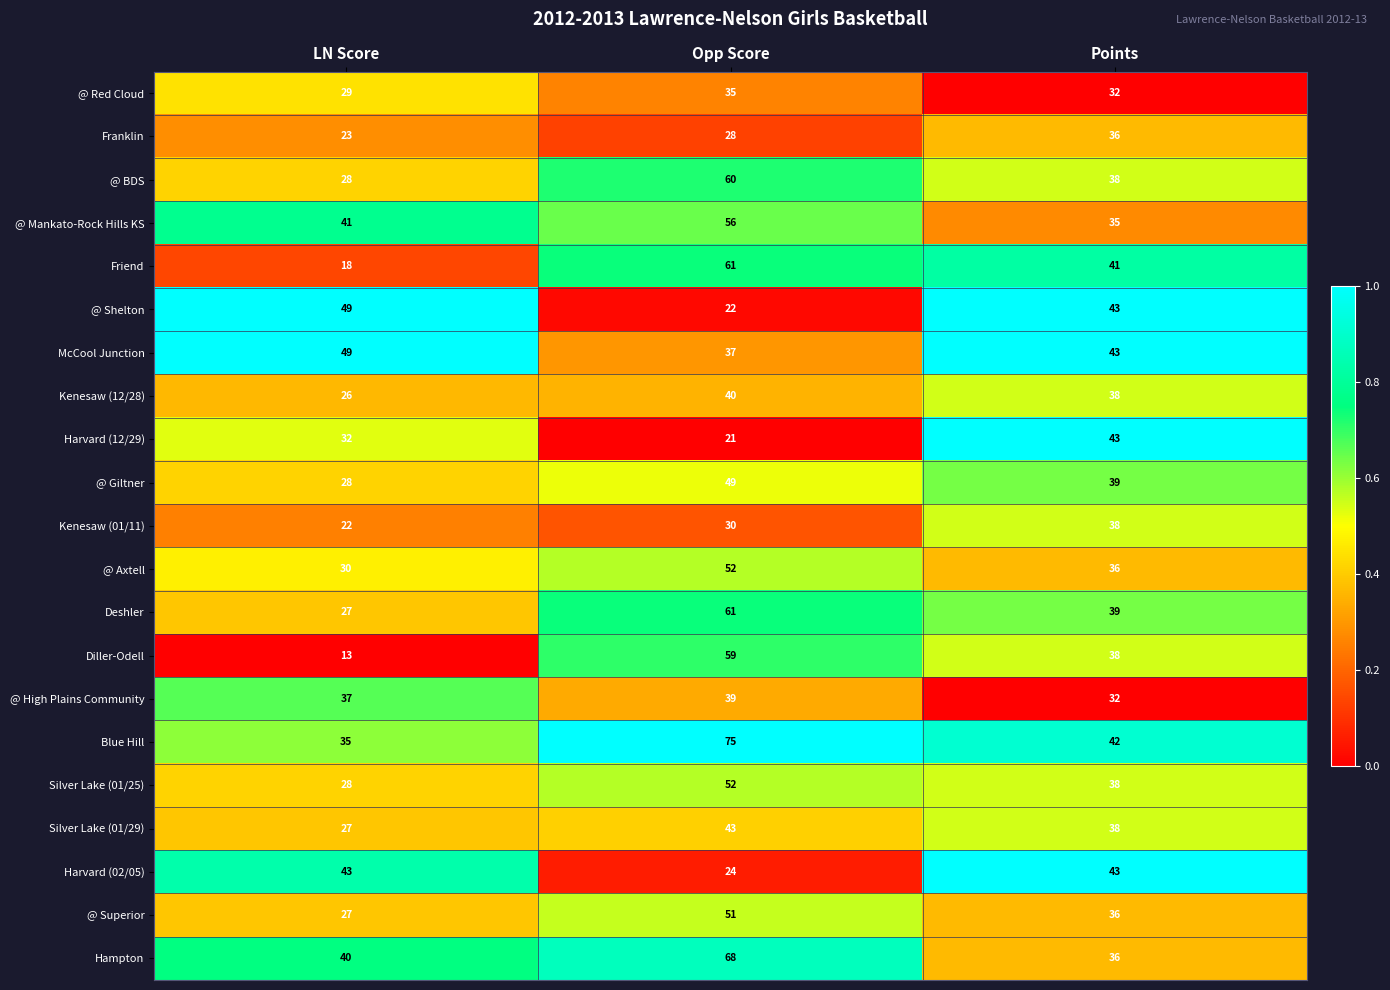

Between LN Score and Opp Score, which series saw the biggest shift?

Diller-Odell